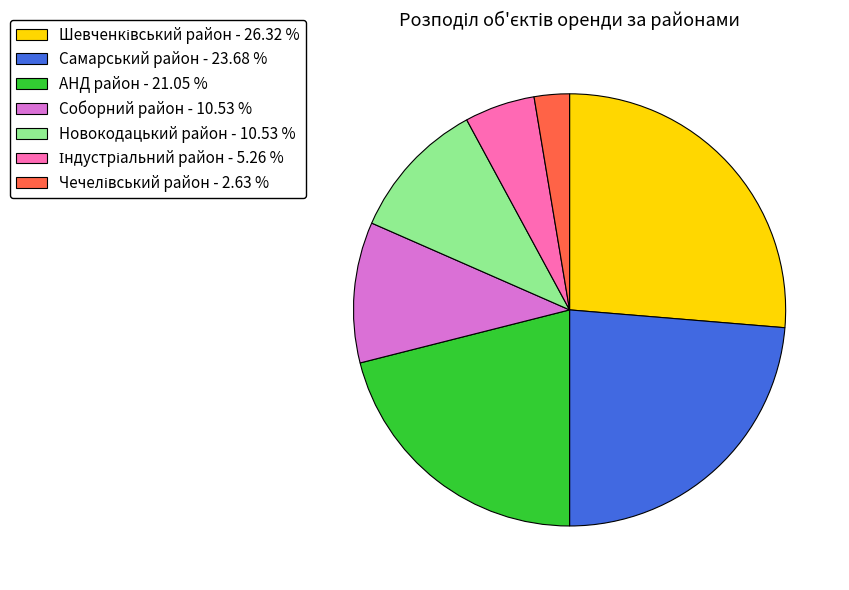

Between АНД район - 21.05 % and Новокодацький район - 10.53 %, which is larger?

АНД район - 21.05 %